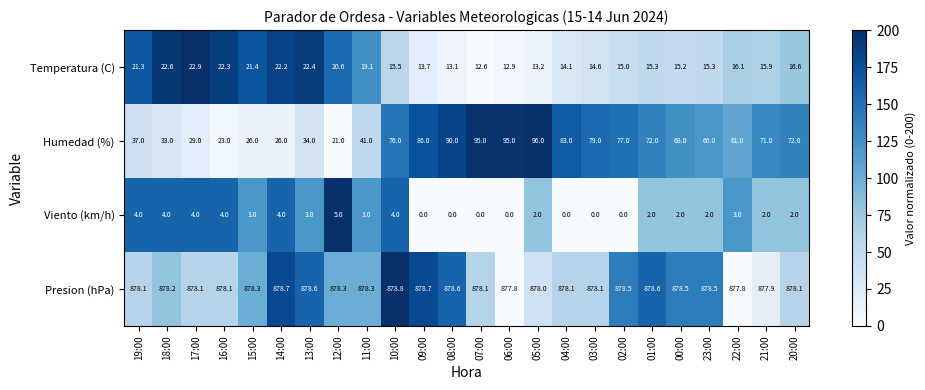

The Viento (km/h) series shows 3.5 at 23:00. True or false?

False